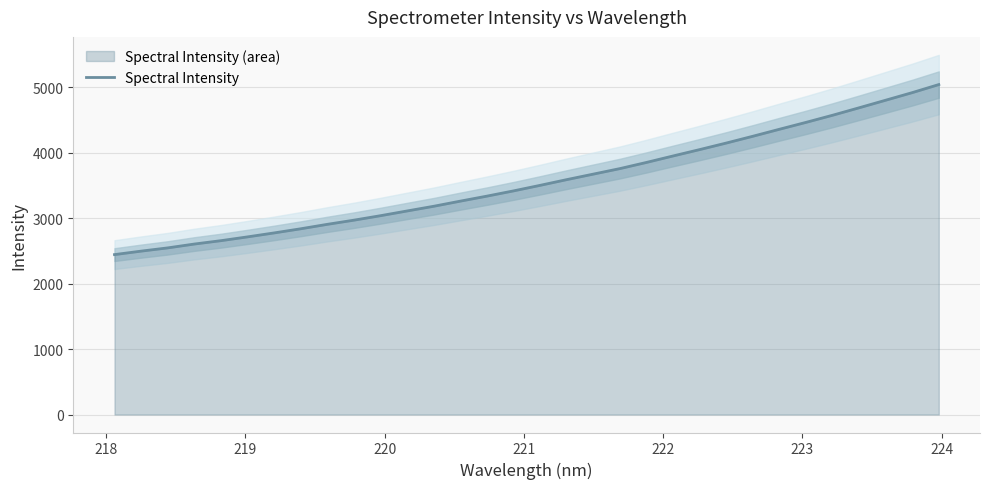

What is the lowest value of the Spectral Intensity series?

2444.6